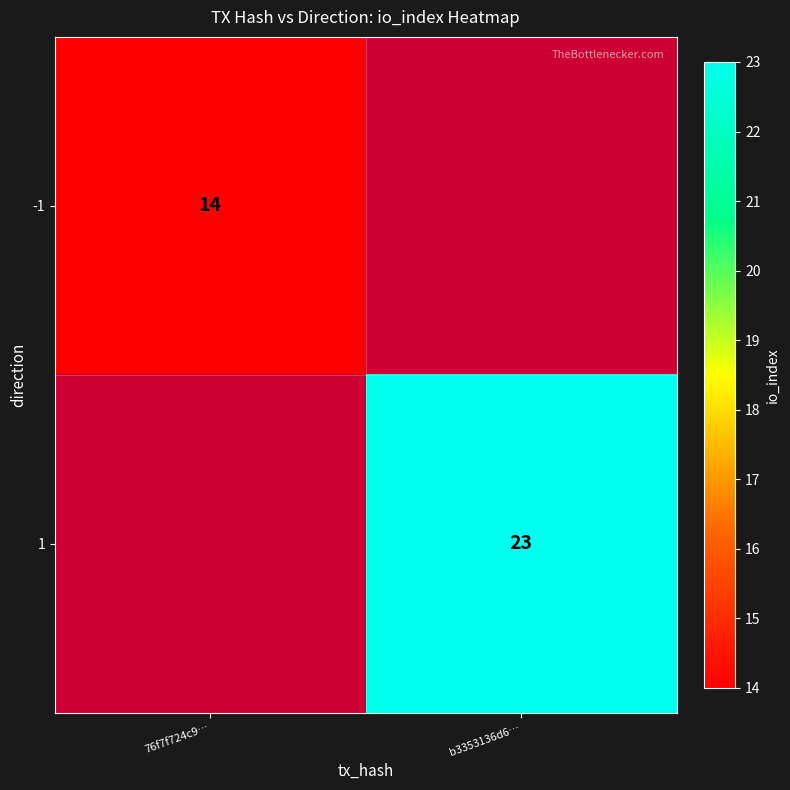

True or false: -1 has a value of 8.0 at 76f7f724c9….

False